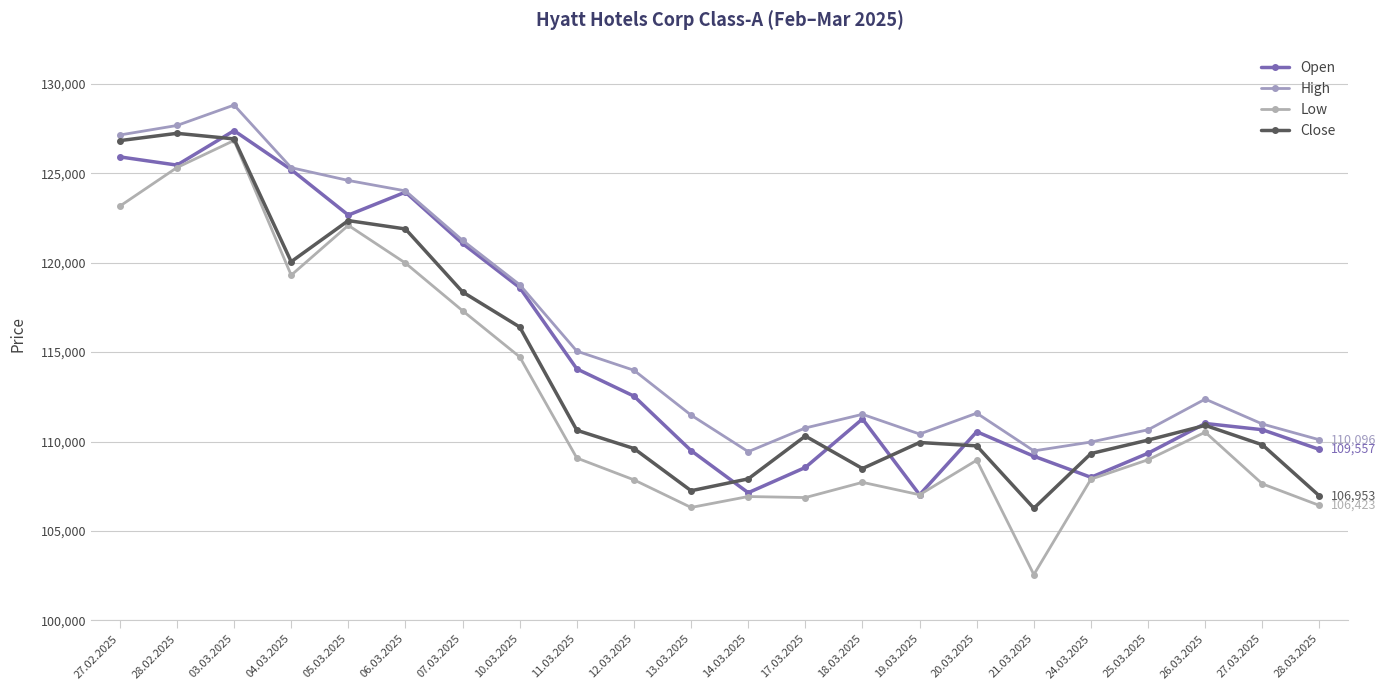

What are all the series names shown in the legend?

Open, High, Low, Close